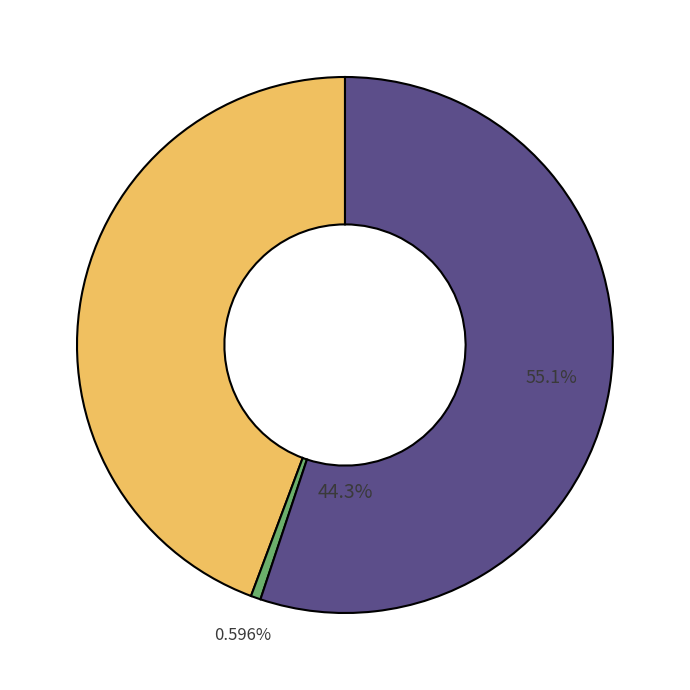

To the nearest percent, what is the combined percentage of Common stock, shares issued and Common Stock, Shares Authorized?

100%